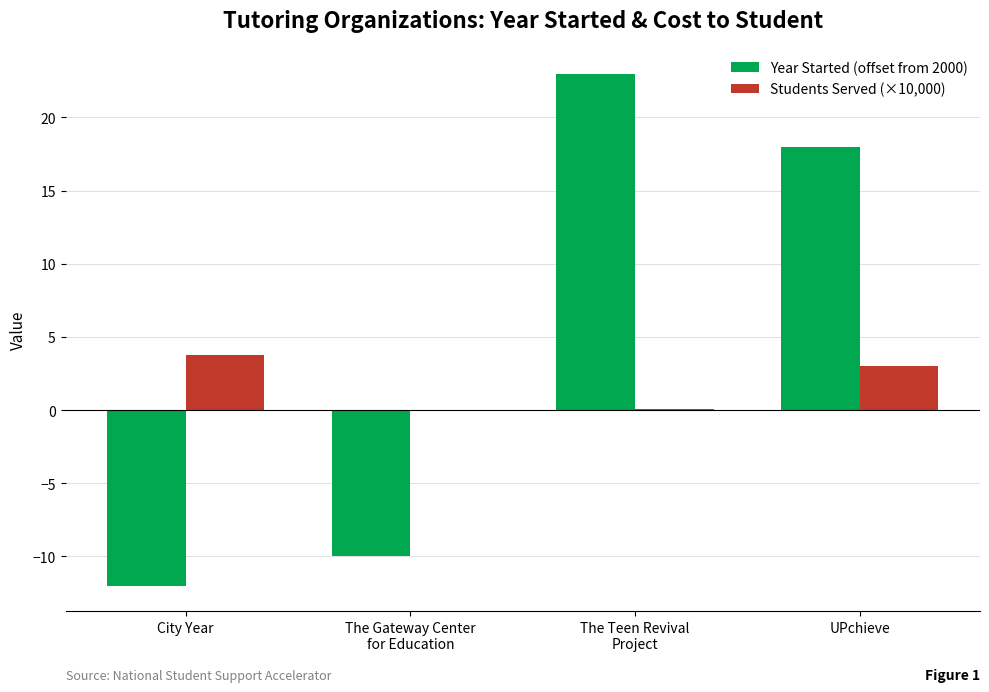

Are the bars horizontal?

No